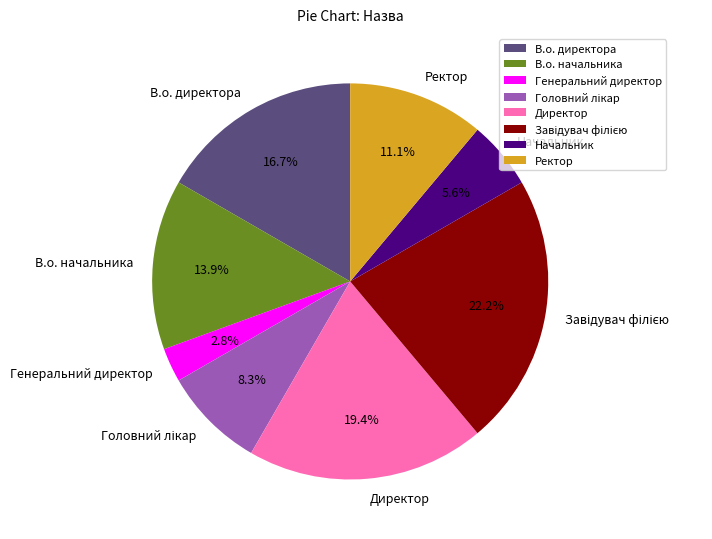

Which slice is the smallest?

Генеральний директор